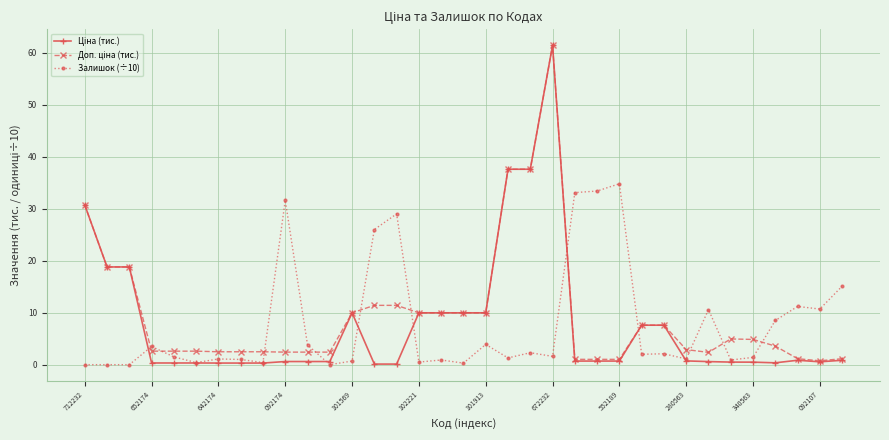

True or false: Залишок (÷10) has more than 1 interior local peaks.

True